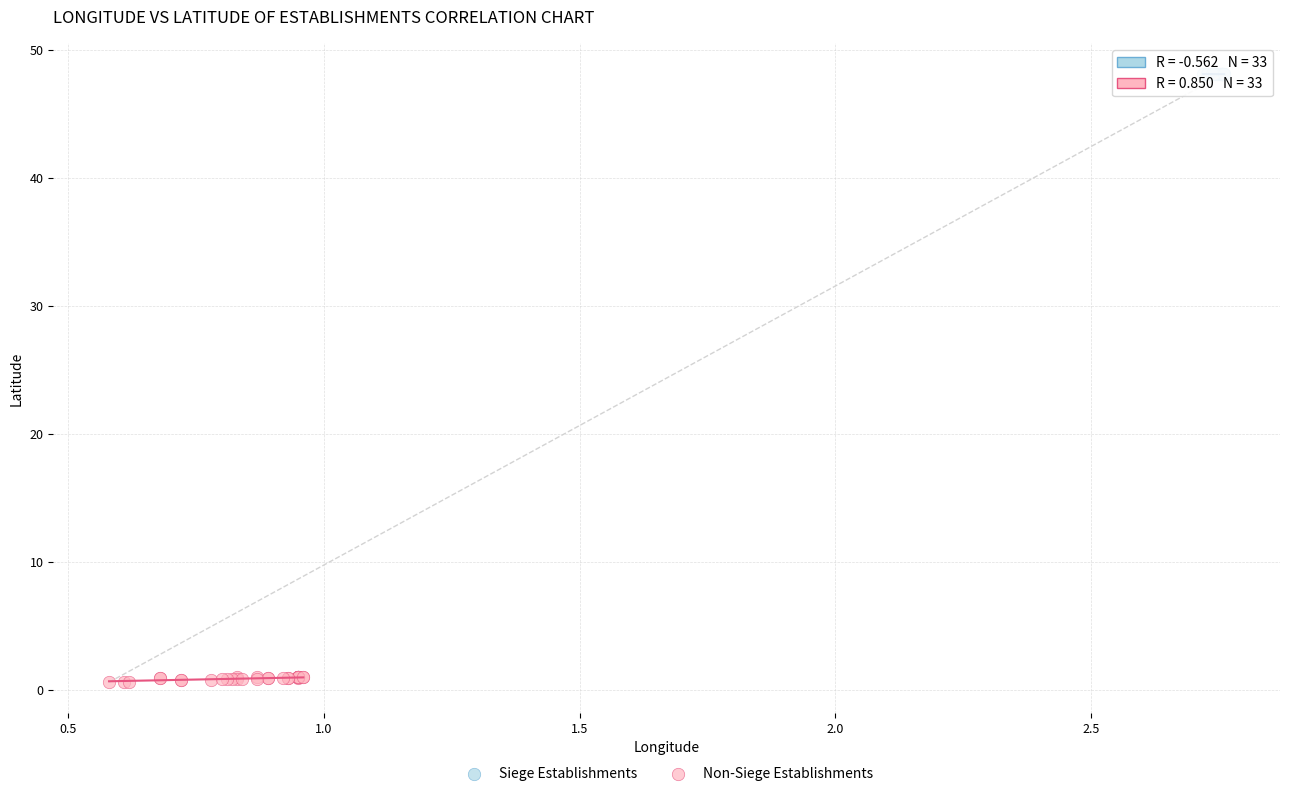

Which series has the widest spread of Y values?

Non-Siege Establishments